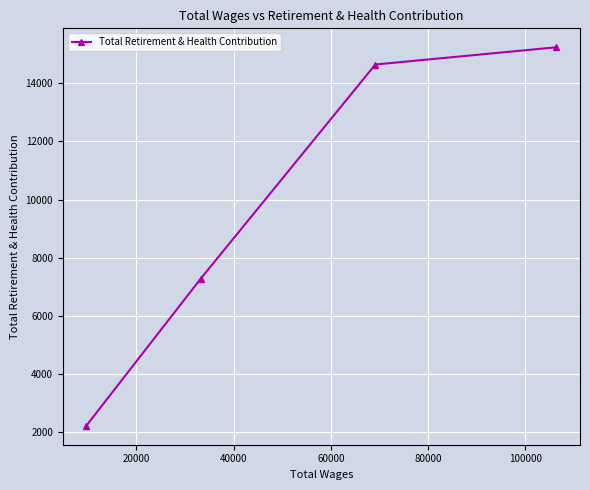

What is the sum of all values?

39389